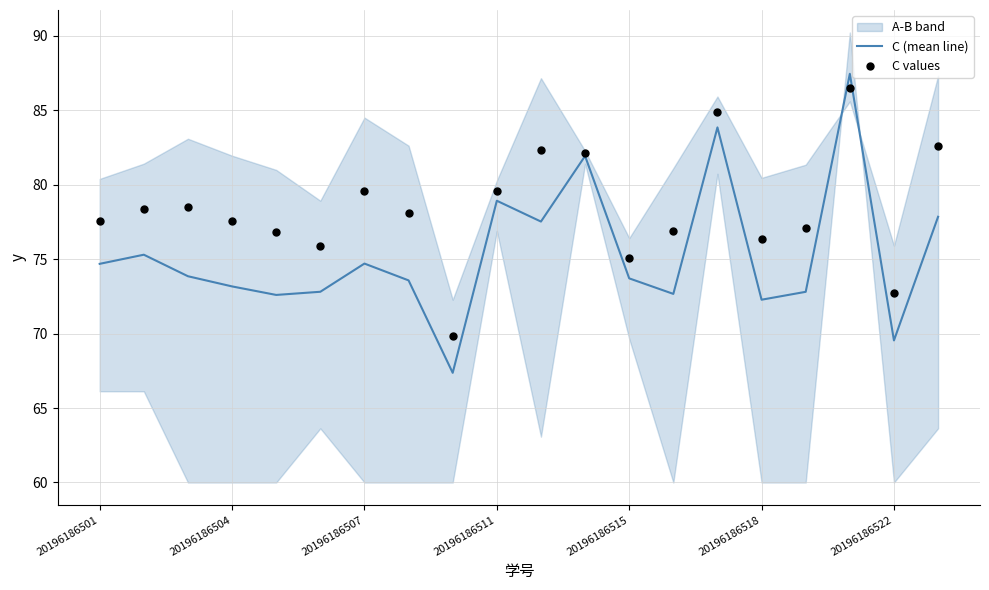

What is the maximum value for C (mean line)?

87.5